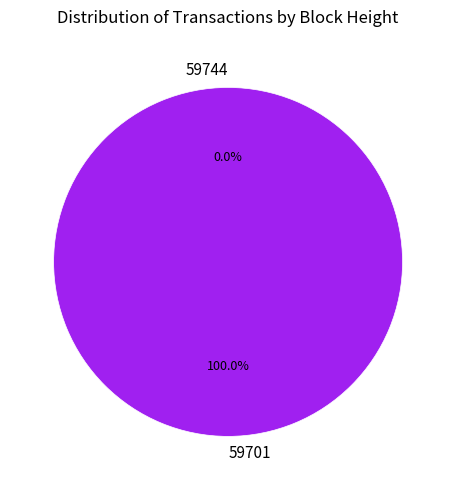

What is the change in value from 59744 to 59701?

+7318